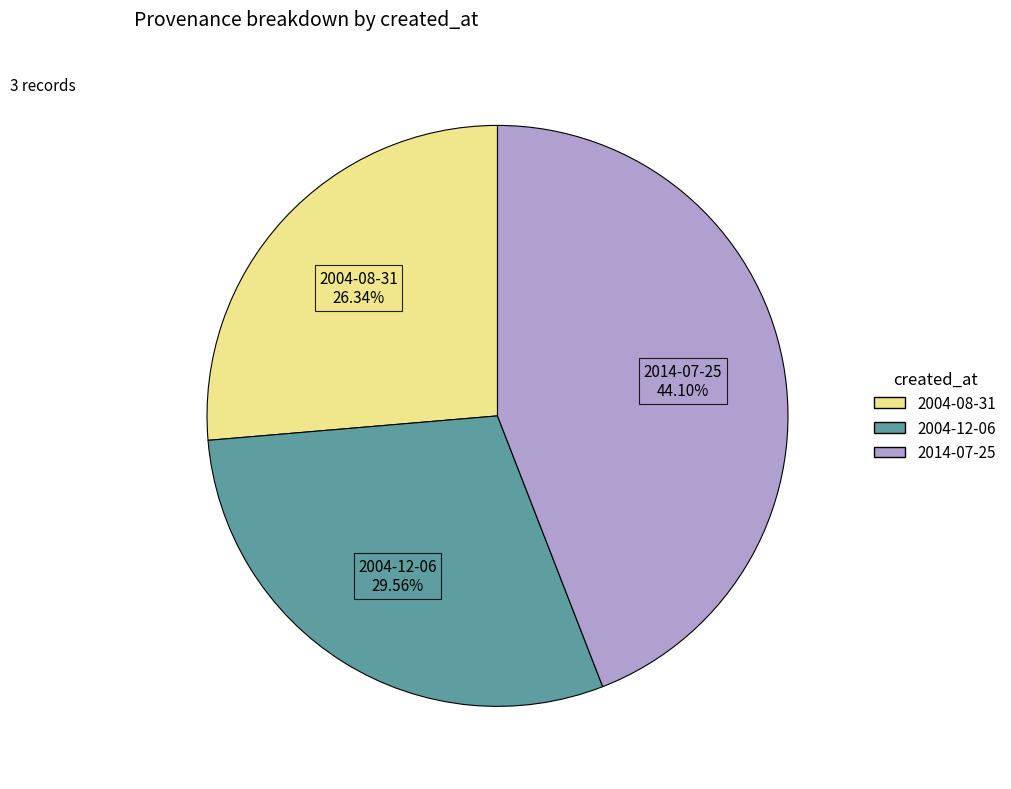

How many slices are in this pie chart?

3